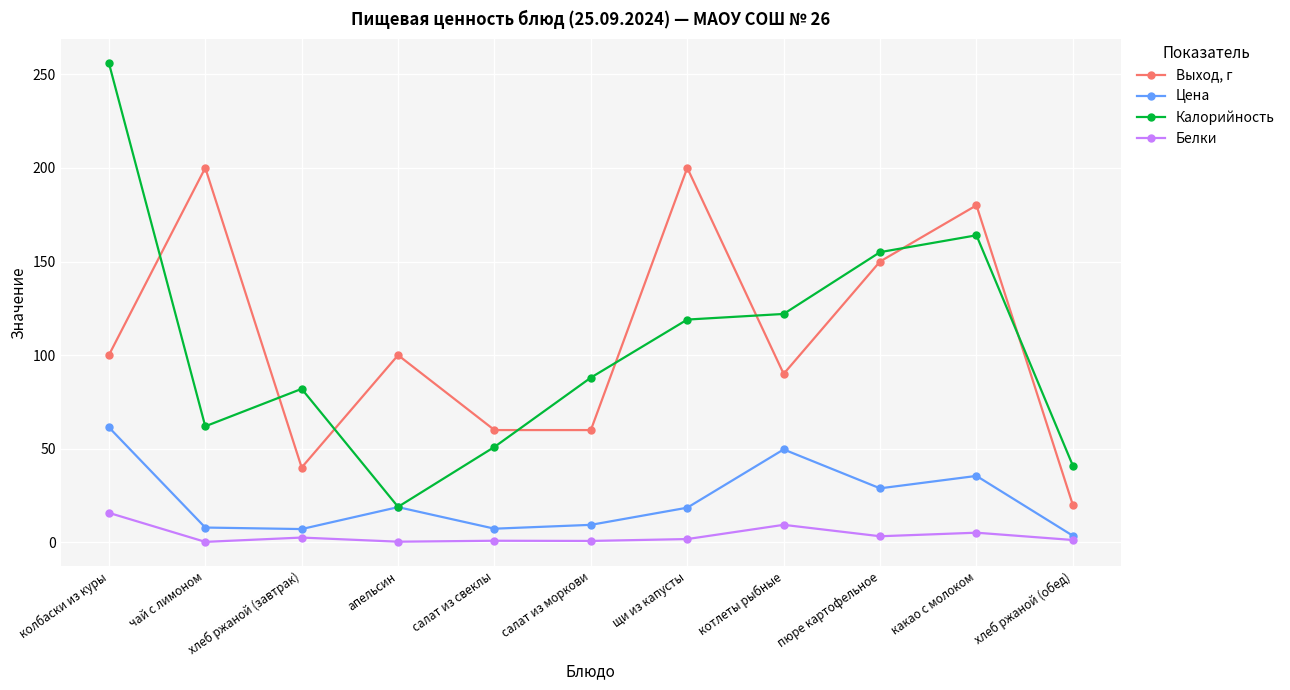

True or false: Белки and Выход, г intersect in this chart.

False